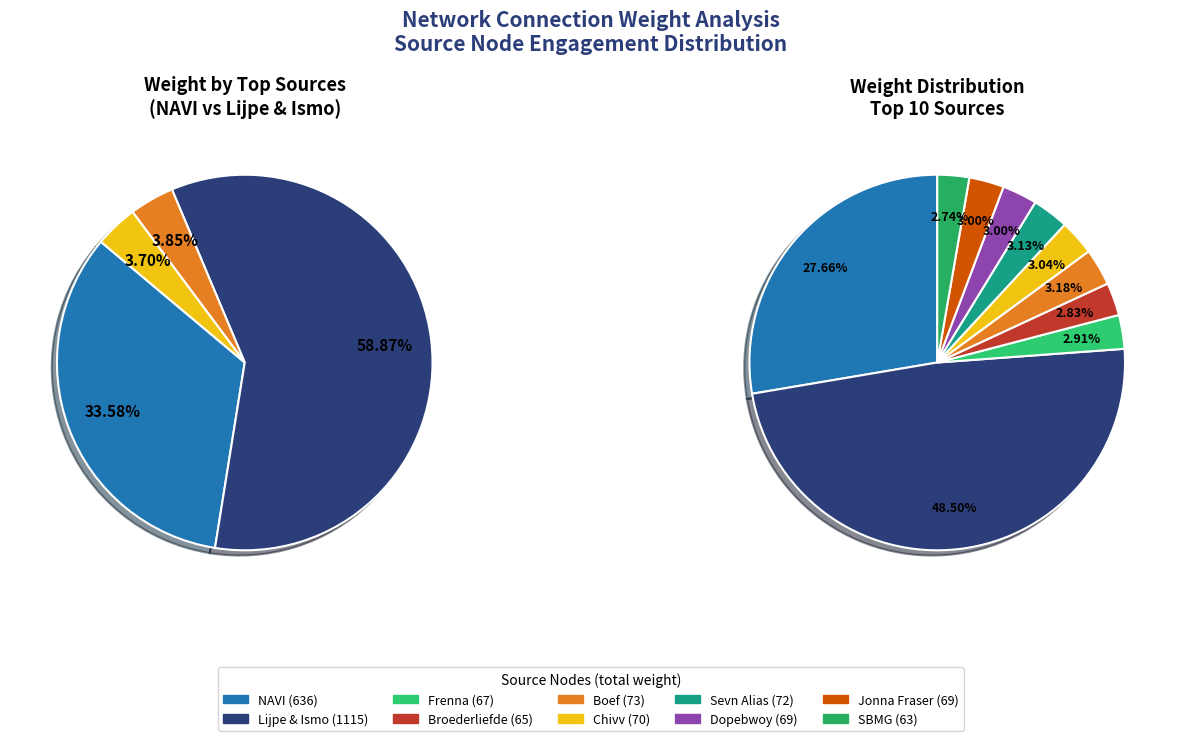

What percentage is the Lijpe & Ismo slice, to the nearest percent?

48%